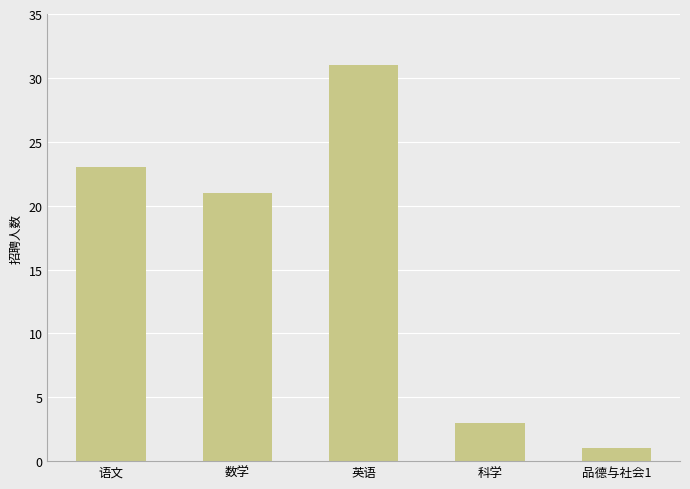

What is the maximum value shown in the chart?

31